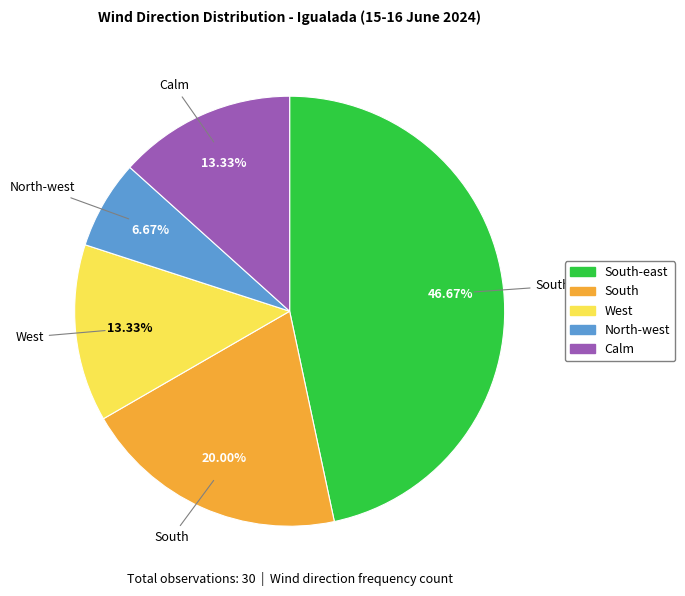

Approximately how many times larger is the value at South-east compared to North-west?

7.0